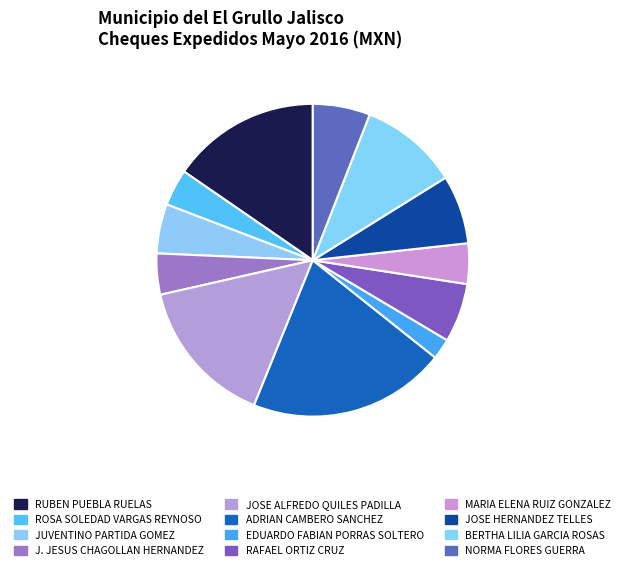

How many segments does this pie chart have?

12